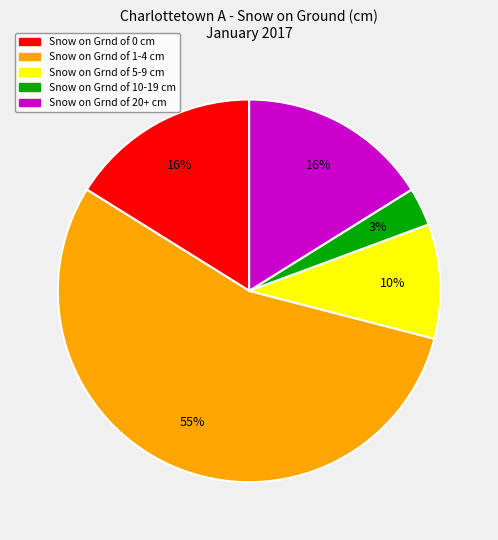

How many segments does this pie chart have?

5